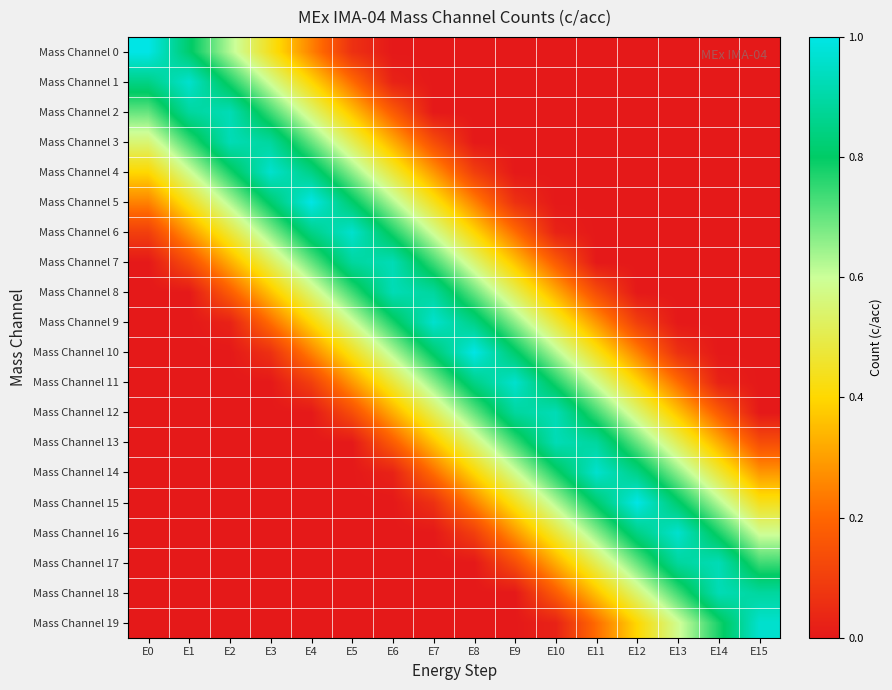

What is the total value across all series at E11?

6.6